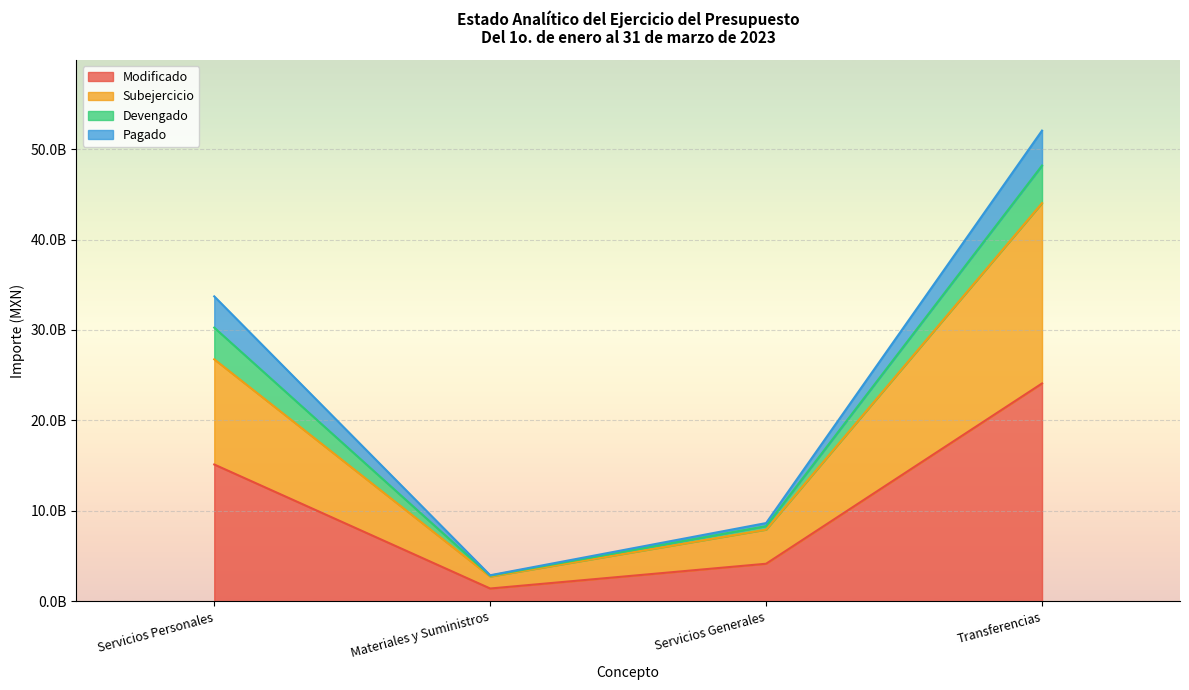

What is the difference between the highest and lowest values at Transferencias?

19936510994.9